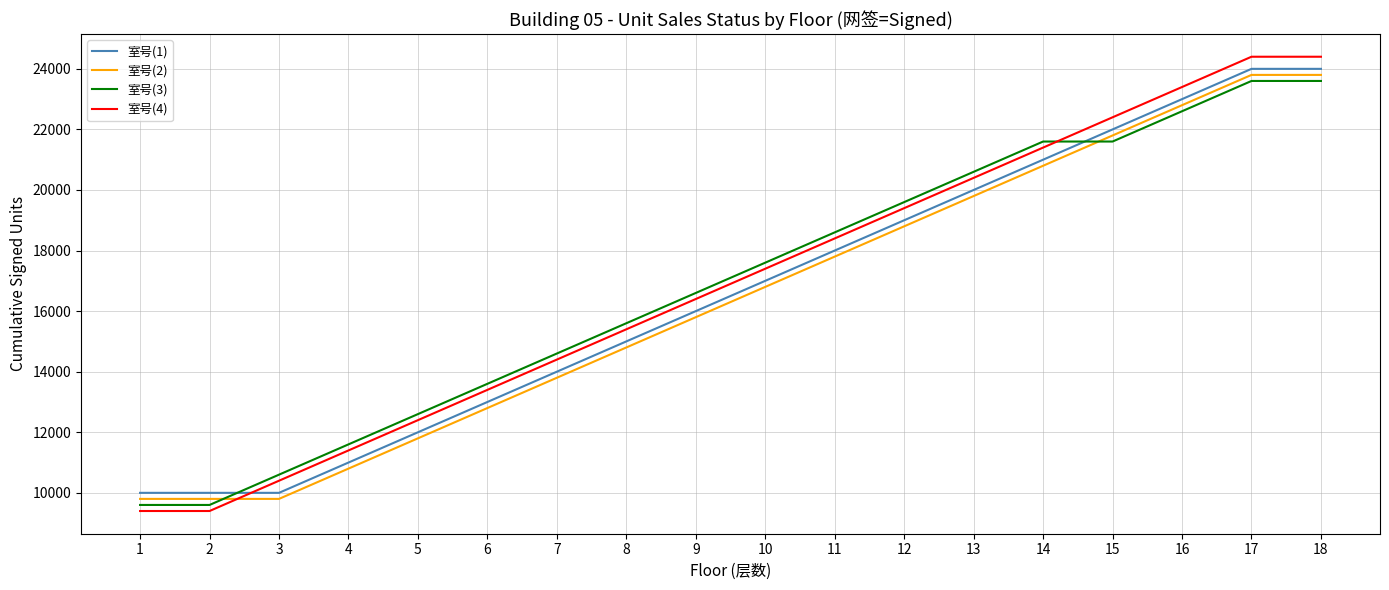

What is the smallest value displayed?

9400